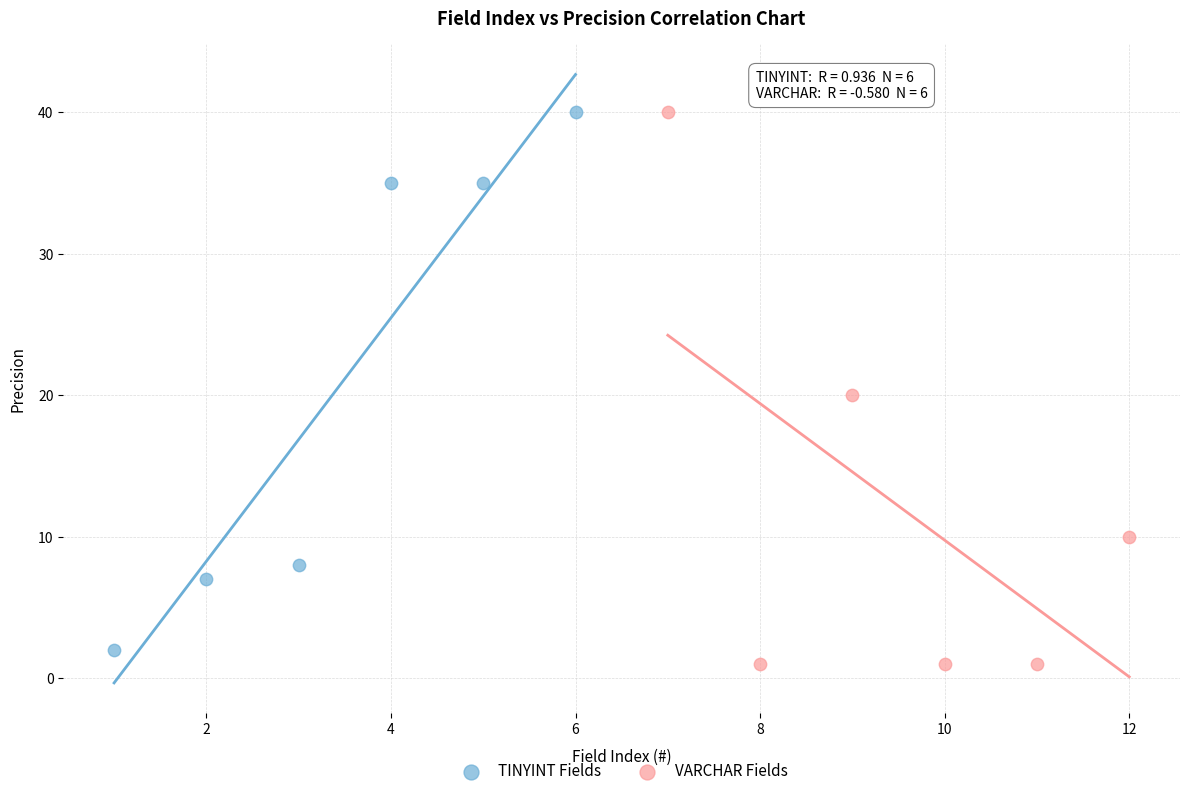

What are all the series names shown in the legend?

TINYINT Fields, VARCHAR Fields